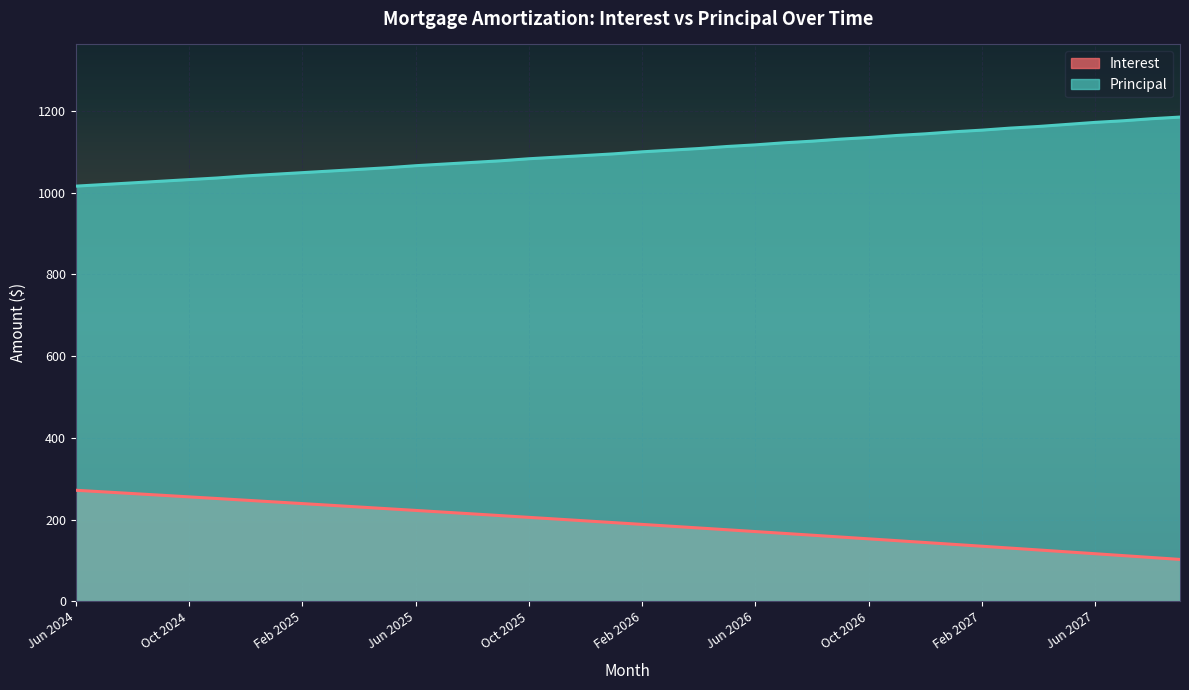

Reading left to right, list all the values displayed in this chart.

Interest: Jun 2024=271.8	Jul 2024=267.8	Aug 2024=263.8	Sep 2024=259.7	Oct 2024=255.6	Nov 2024=251.6	Dec 2024=247.4	Jan 2025=243.3	Feb 2025=239.2	Mar 2025=235.0	Apr 2025=230.9	May 2025=226.7	Jun 2025=222.5	Jul 2025=218.3	Aug 2025=214.0	Sep 2025=209.8	Oct 2025=205.5	Nov 2025=201.2	Dec 2025=196.9	Jan 2026=192.6	Feb 2026=188.3	Mar 2026=183.9	Apr 2026=179.6	May 2026=175.2	Jun 2026=170.8	Jul 2026=166.3	Aug 2026=161.9	Sep 2026=157.4	Oct 2026=153.0	Nov 2026=148.5	Dec 2026=143.9	Jan 2027=139.4	Feb 2027=134.9	Mar 2027=130.3	Apr 2027=125.7	May 2027=121.1	Jun 2027=116.5	Jul 2027=111.9	Aug 2027=107.2	Sep 2027=102.5
Principal: Jun 2024=1016.0	Jul 2024=1020.0	Aug 2024=1024.0	Sep 2024=1028.0	Oct 2024=1032.0	Nov 2024=1036.0	Dec 2024=1041.0	Jan 2025=1045.0	Feb 2025=1049.0	Mar 2025=1053.0	Apr 2025=1057.0	May 2025=1061.0	Jun 2025=1066.0	Jul 2025=1070.0	Aug 2025=1074.0	Sep 2025=1078.0	Oct 2025=1083.0	Nov 2025=1087.0	Dec 2025=1091.0	Jan 2026=1095.0	Feb 2026=1100.0	Mar 2026=1104.0	Apr 2026=1108.0	May 2026=1113.0	Jun 2026=1117.0	Jul 2026=1122.0	Aug 2026=1126.0	Sep 2026=1131.0	Oct 2026=1135.0	Nov 2026=1140.0	Dec 2026=1144.0	Jan 2027=1149.0	Feb 2027=1153.0	Mar 2027=1158.0	Apr 2027=1162.0	May 2027=1167.0	Jun 2027=1172.0	Jul 2027=1176.0	Aug 2027=1181.0	Sep 2027=1185.0